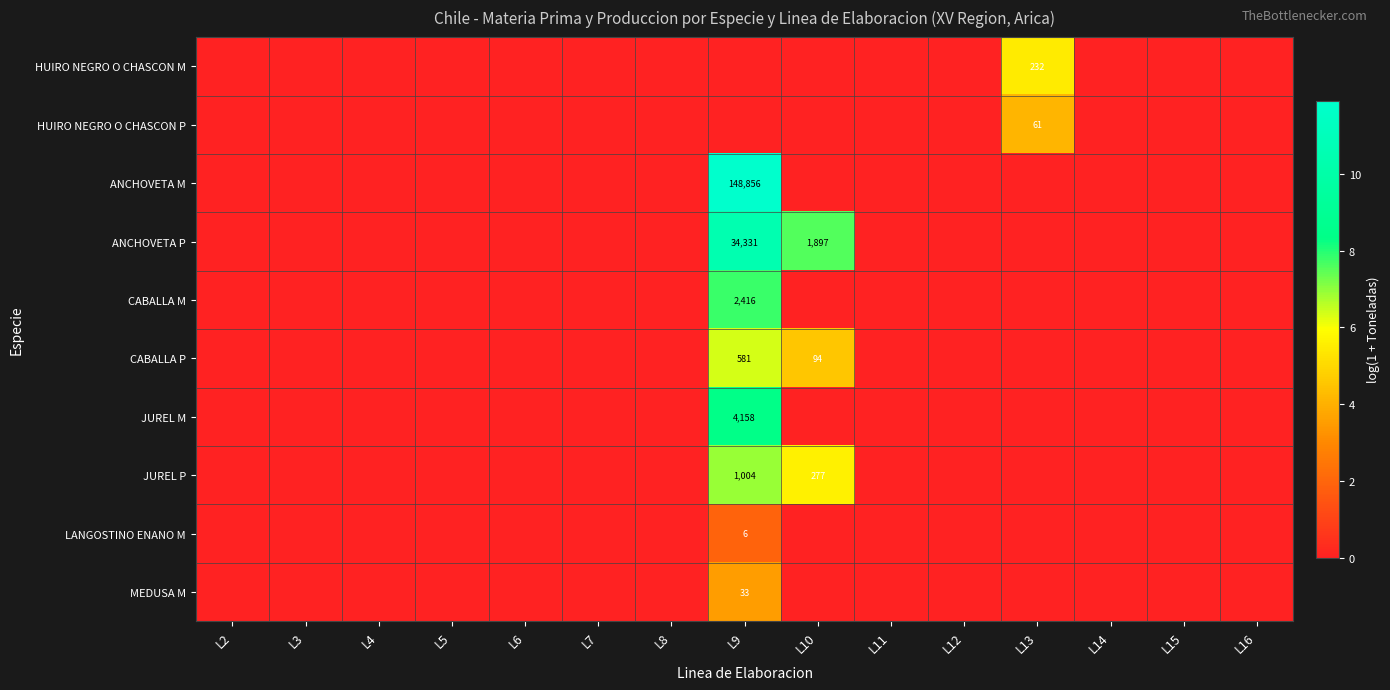

How many values in ANCHOVETA P are above zero?

2